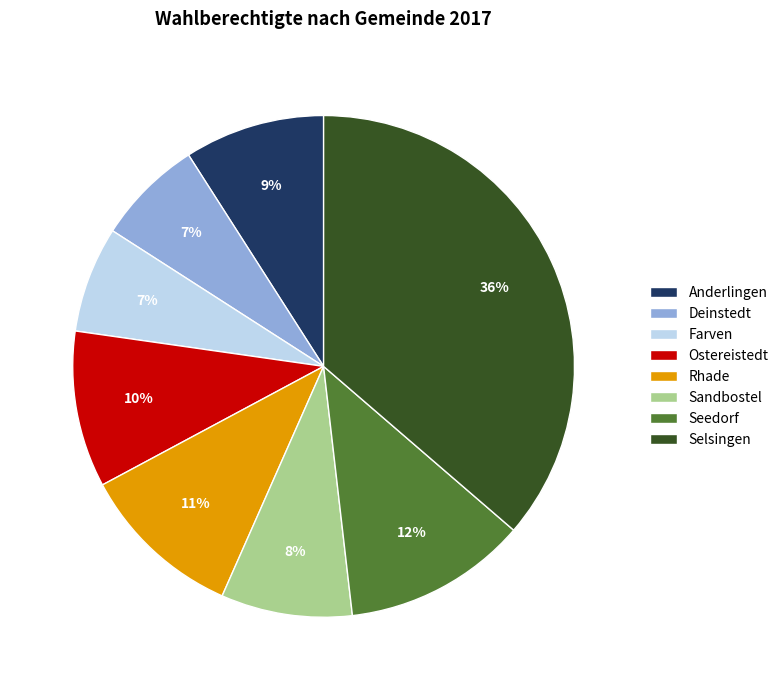

True or false: Deinstedt accounts for 7% of the total.

True